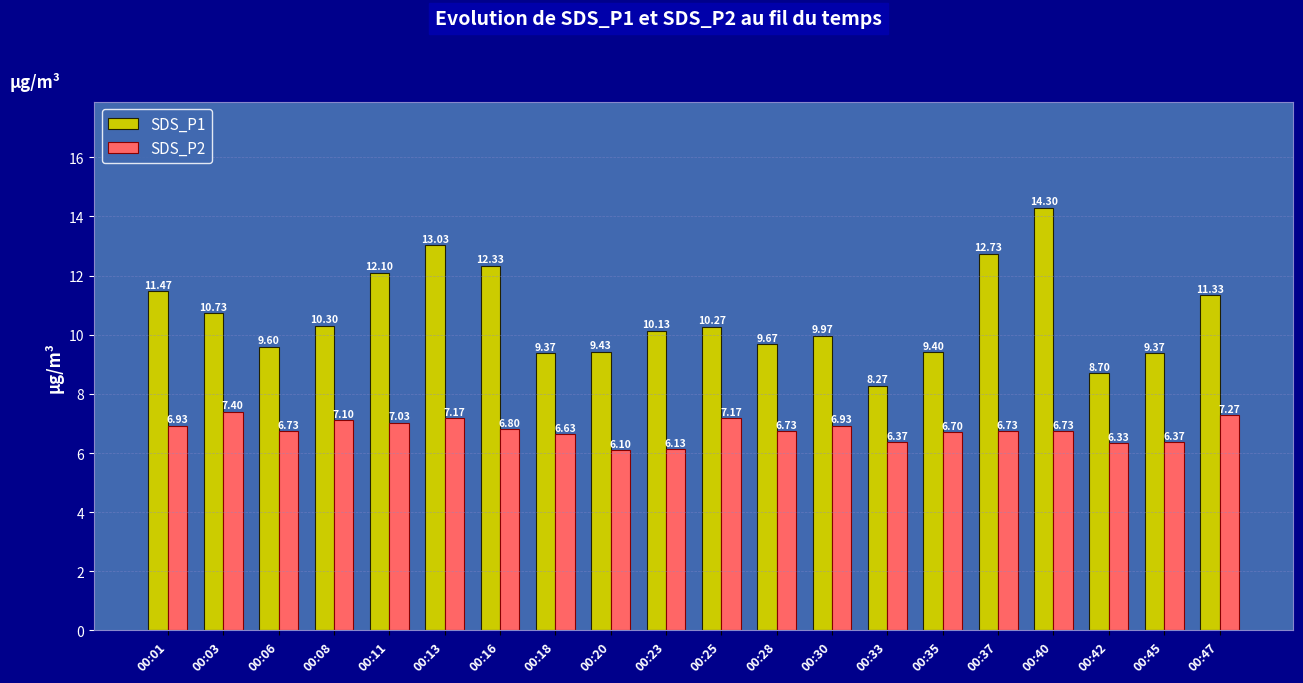

What value does the SDS_P2 series have at 00:37?

6.7